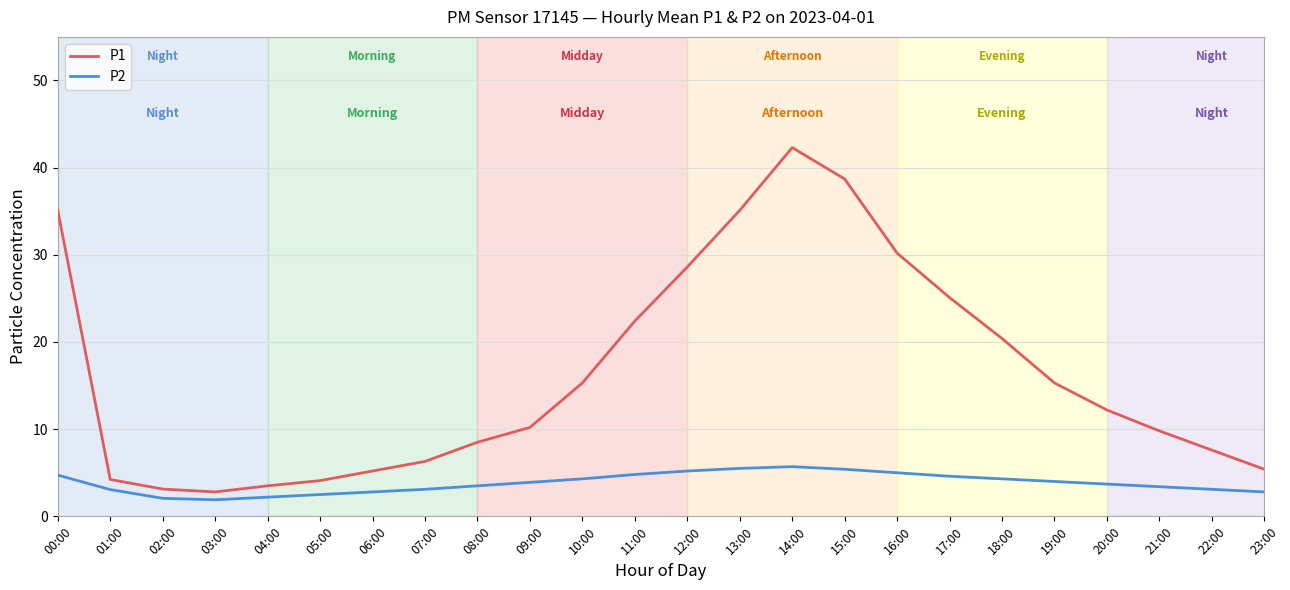

What is the average value of the P2 series?

3.8